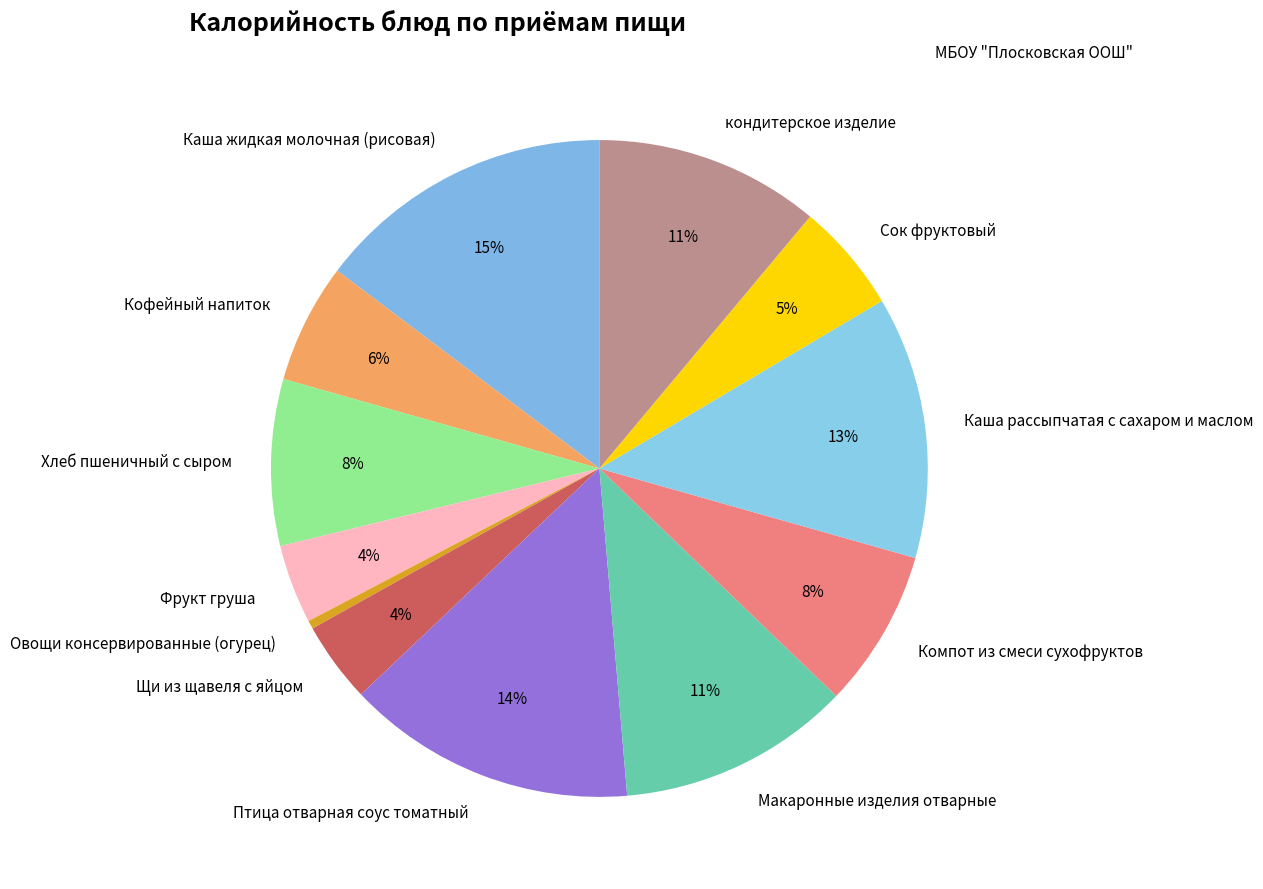

Which has a higher value, Фрукт груша or Компот из смеси сухофруктов?

Компот из смеси сухофруктов